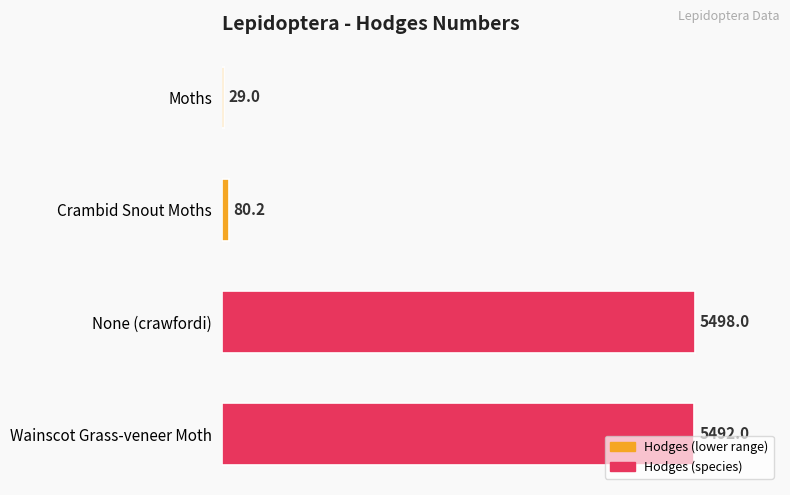

What is the sum of all values?

11099.2